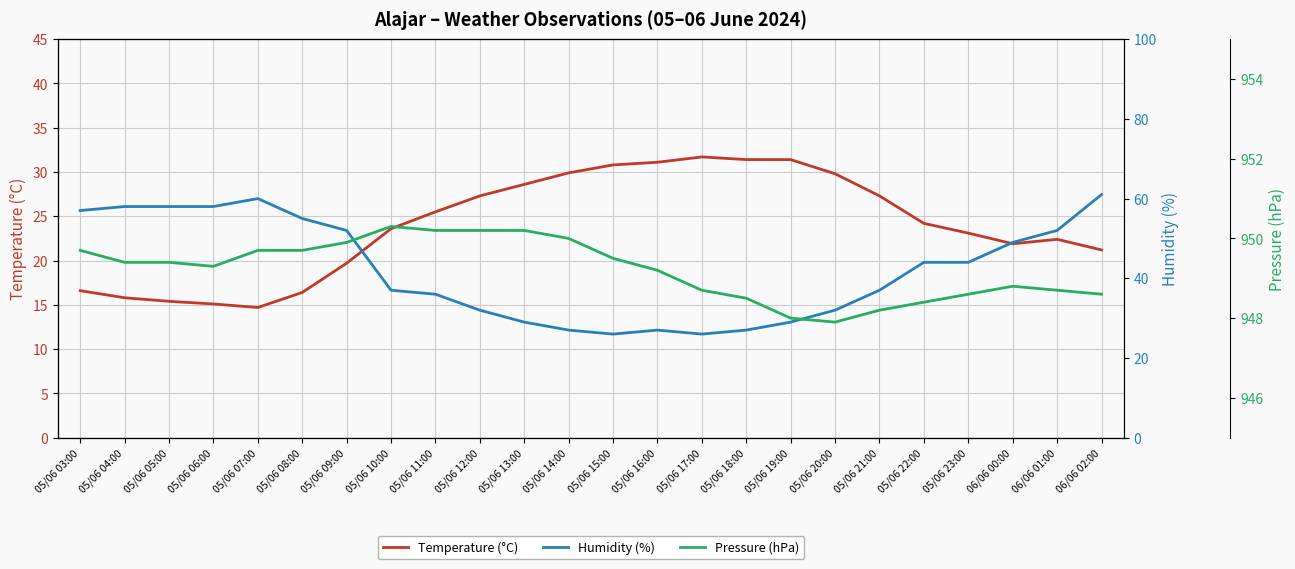

Which series has the widest spread of values?

Humidity (%)